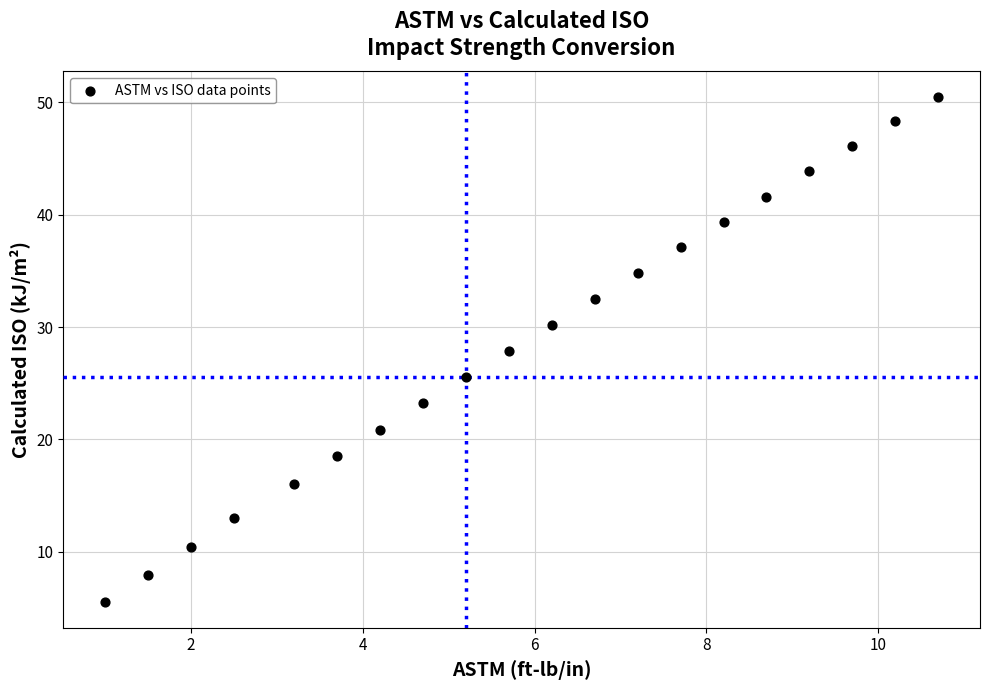

What is the range of Y values (max minus min)?

45.0